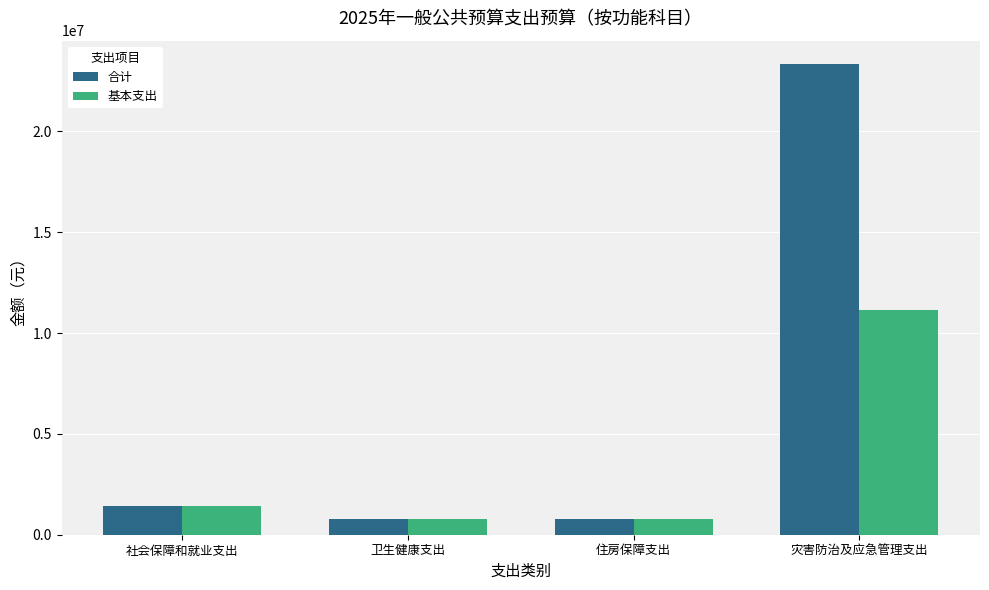

Reading right to left, list all the values displayed in this chart.

合计: 23334473	770000	770000	1437825
基本支出: 11134473	770000	770000	1437825